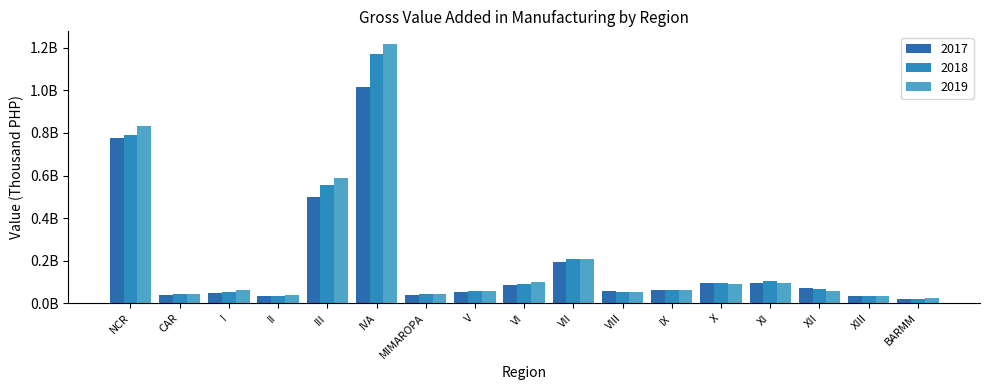

What are all the series names shown in the legend?

2017, 2018, 2019